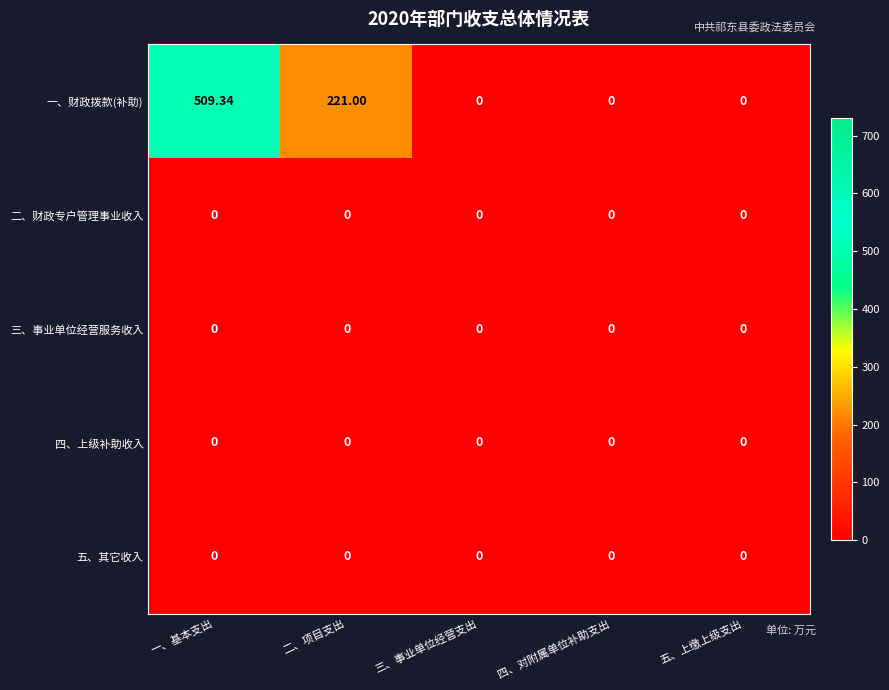

Which series has the widest spread of values?

一、财政拨款(补助)